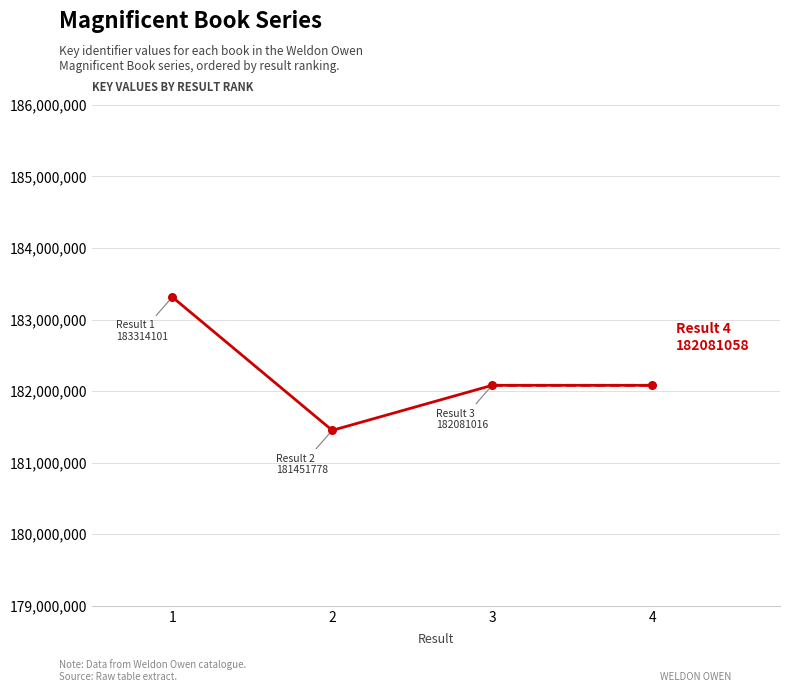

Which has a higher value, 1 or 4?

1